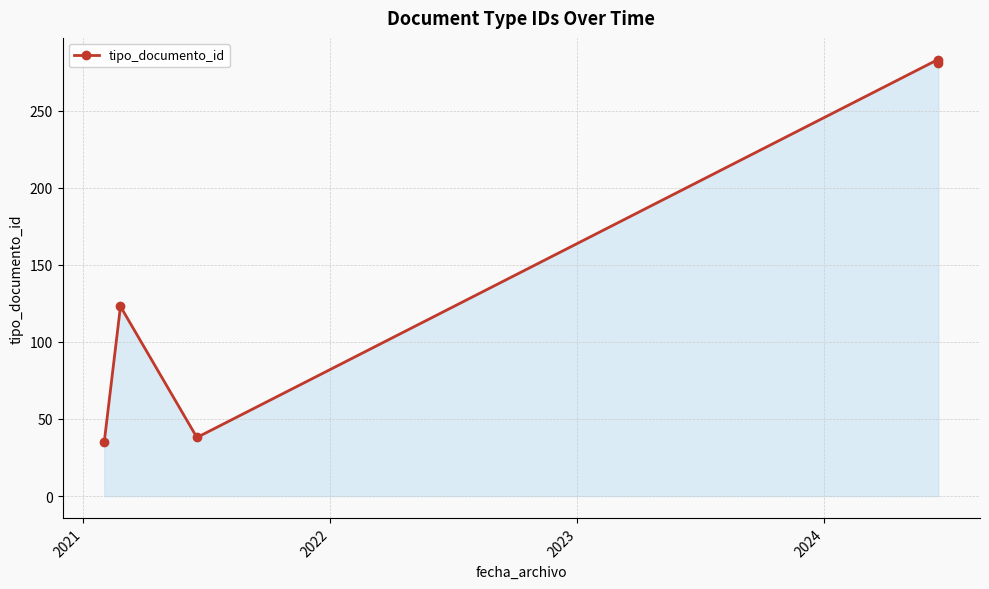

What is the sum of all values?

760